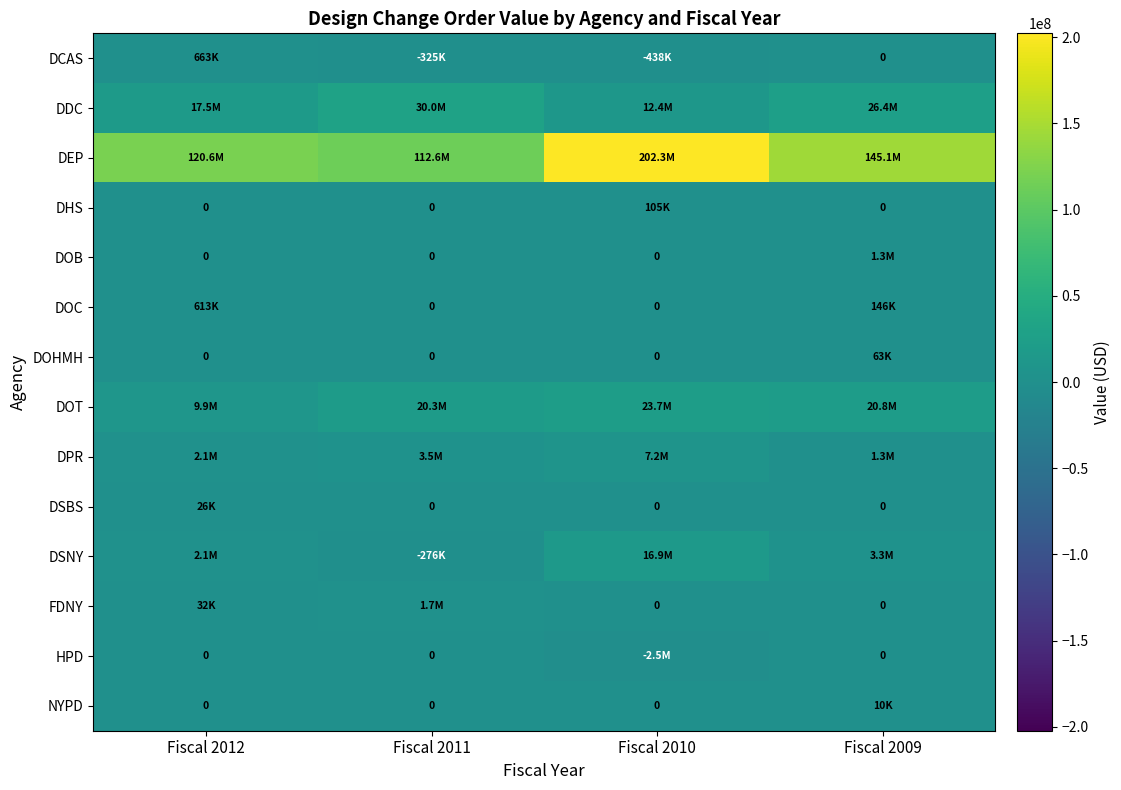

Read the DSNY value at Fiscal 2010.

16882658.0